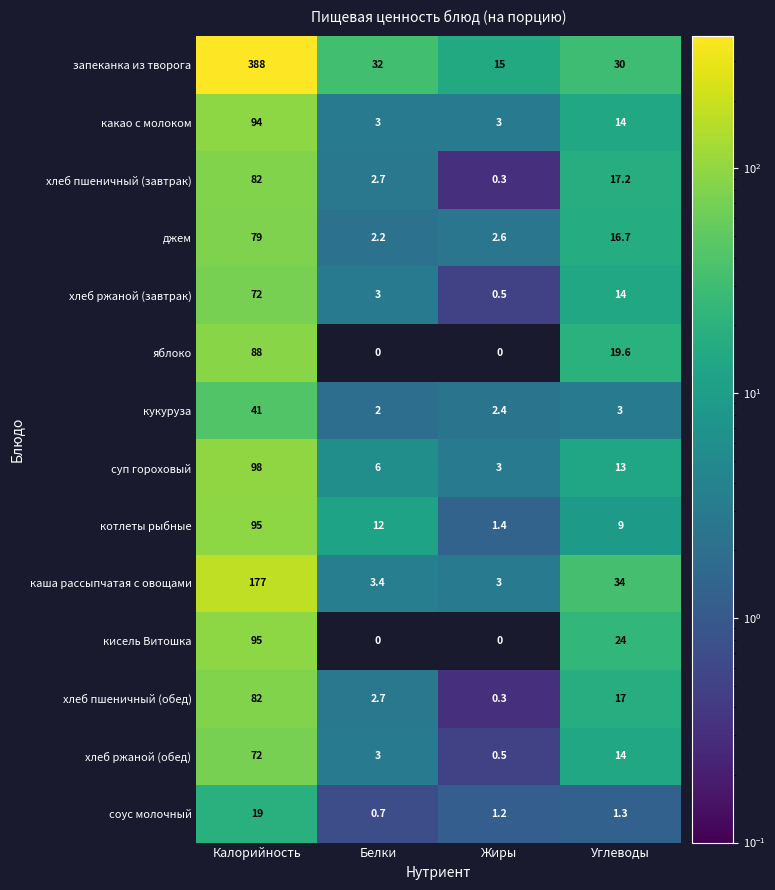

What value does the хлеб ржаной (завтрак) series have at Белки?

3.0